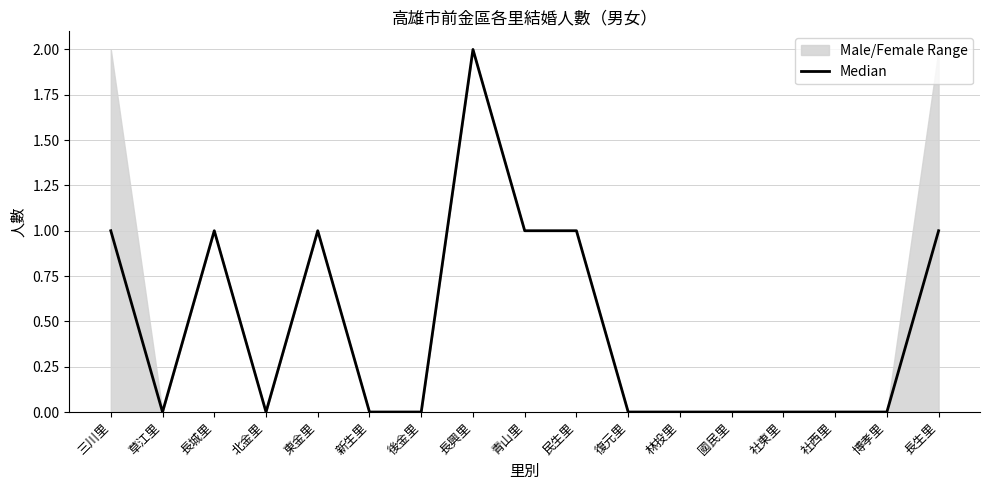

How many positive values are there?

7